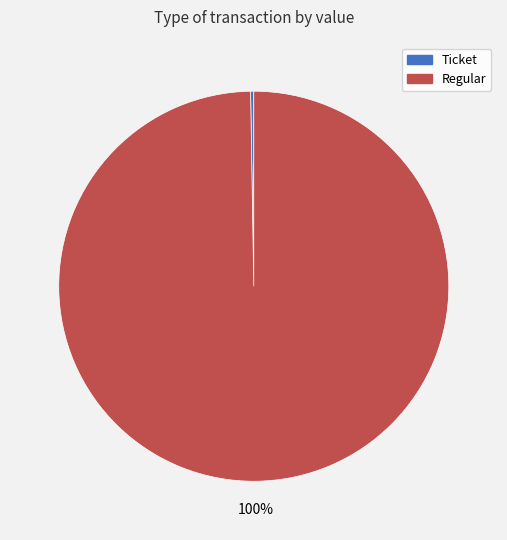

Is Regular the majority of the pie?

Yes